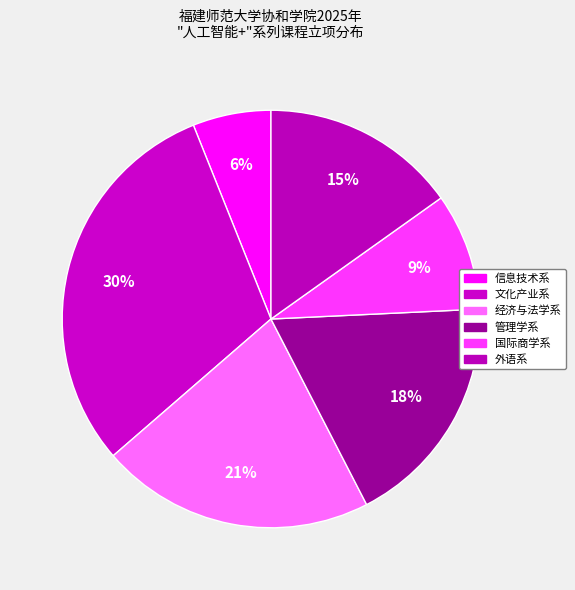

How many slices are in this pie chart?

6